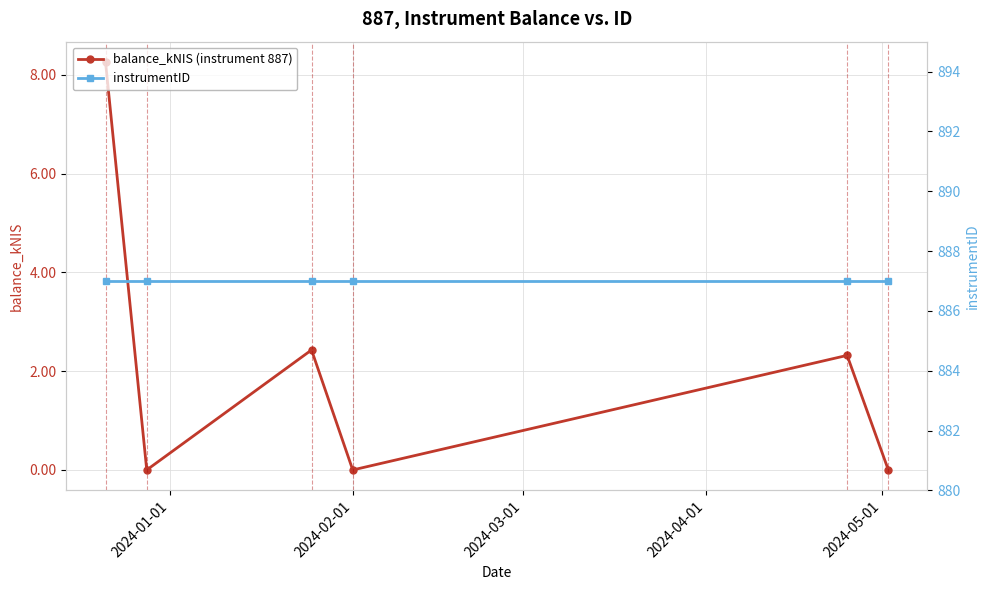

How many interior local peaks does the balance_kNIS (instrument 887) series have?

2